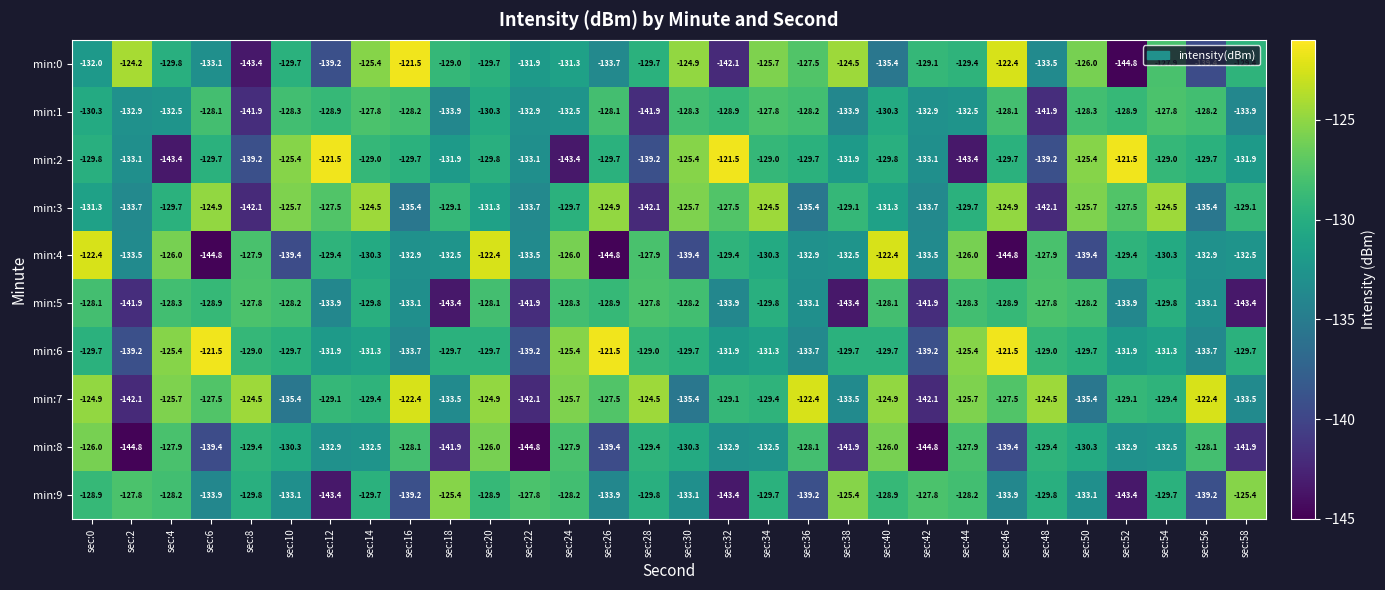

What is the total value across all series at sec:42?

-1358.1